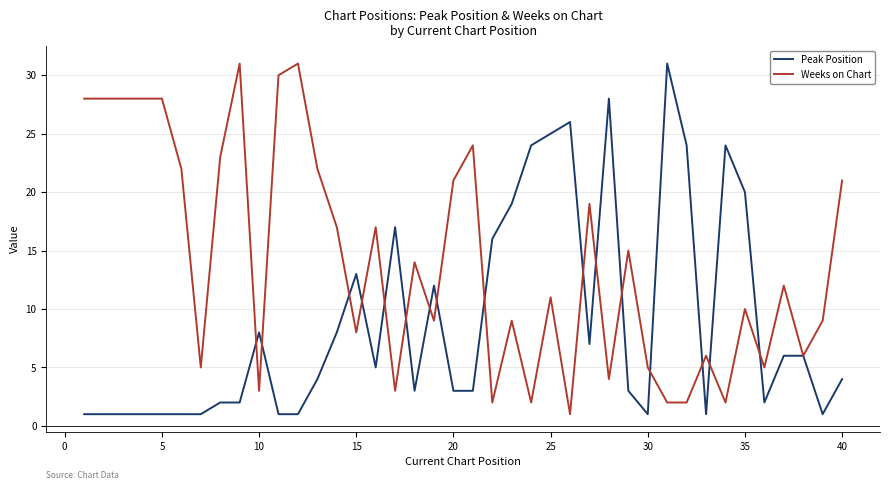

What is the greatest value displayed?

31